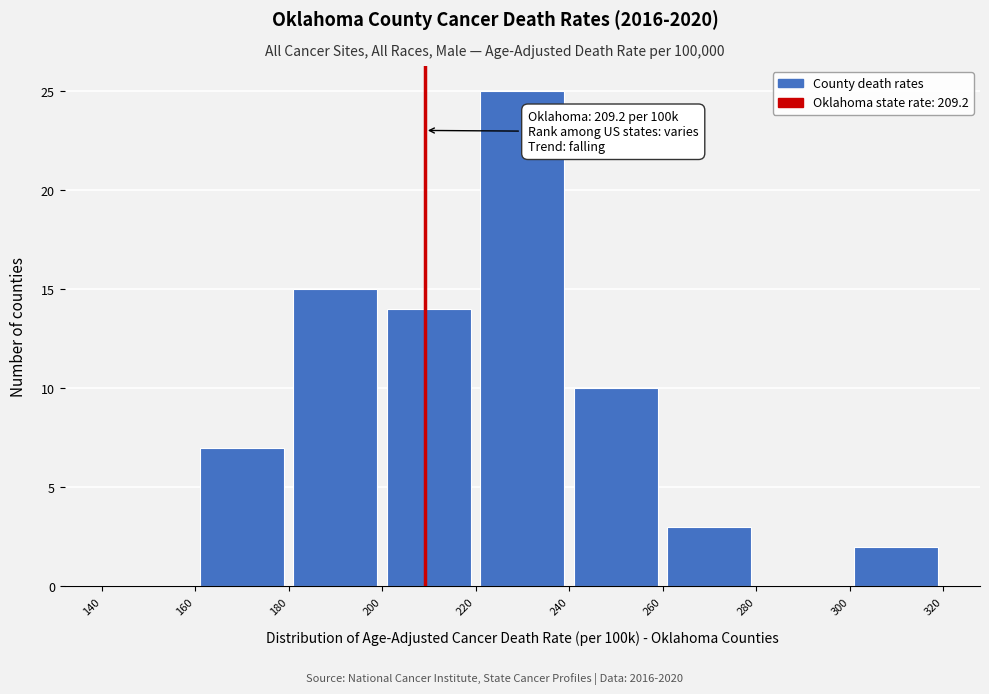

Which range on the x-axis has the tallest bar?

220 to 240